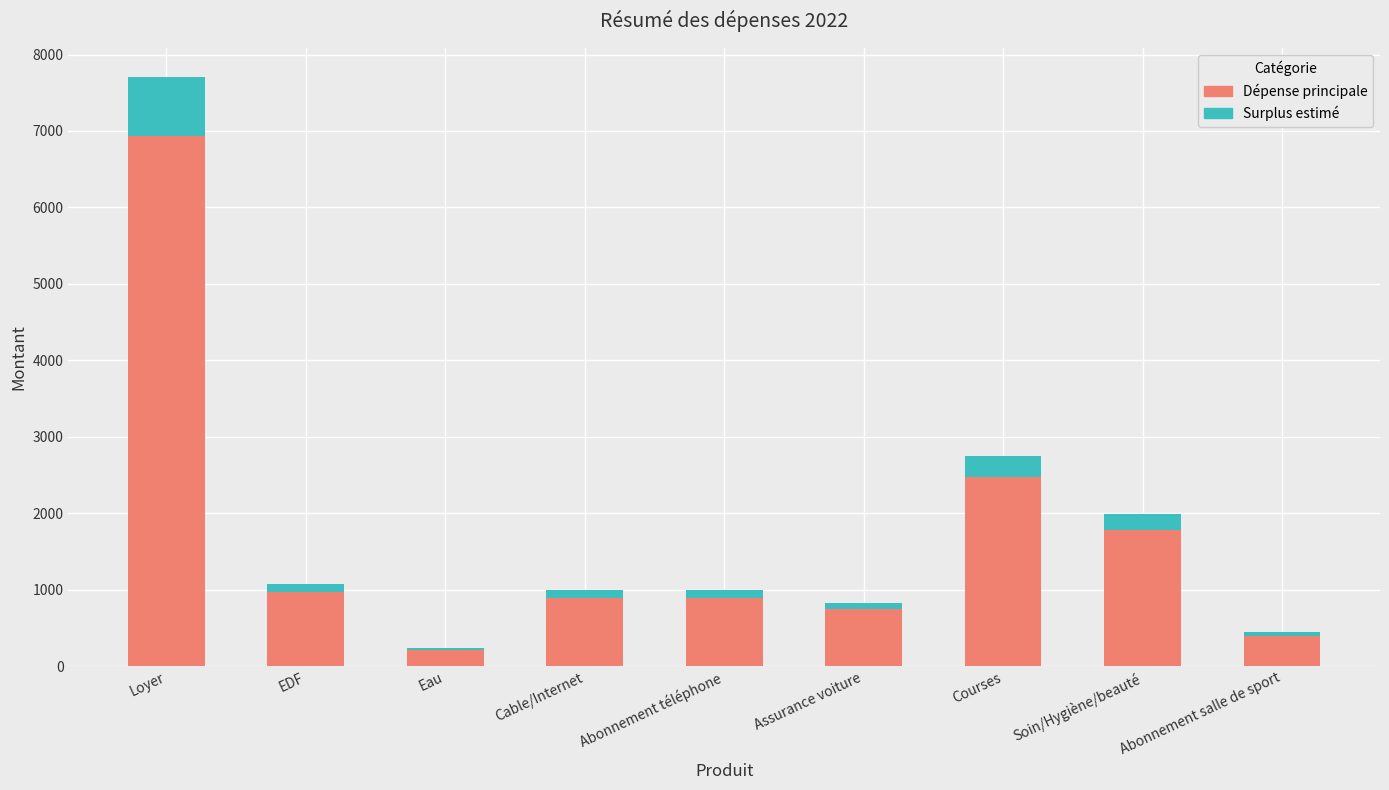

What is the maximum value for Dépense principale?

6930.0